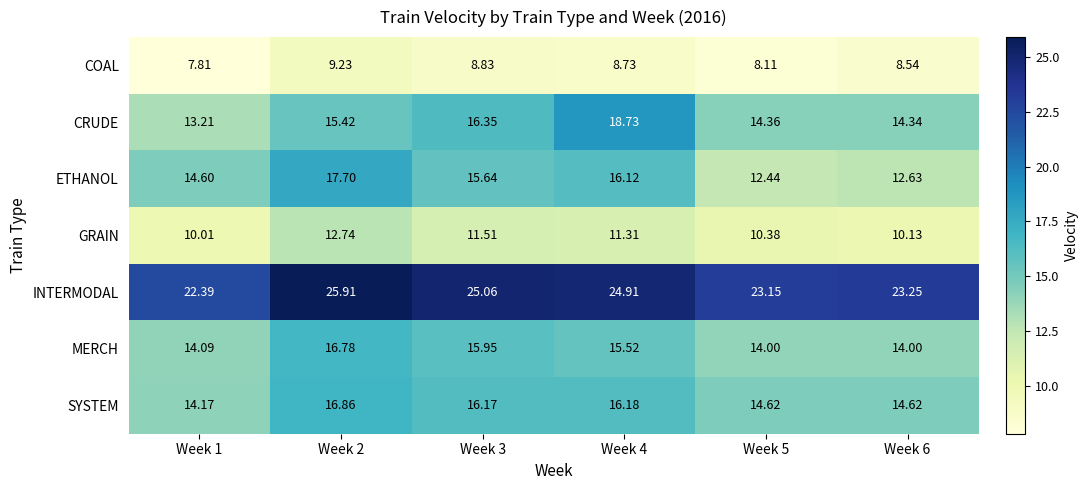

At Week 3, list the series in order from largest to smallest.

INTERMODAL, CRUDE, SYSTEM, MERCH, ETHANOL, GRAIN, COAL